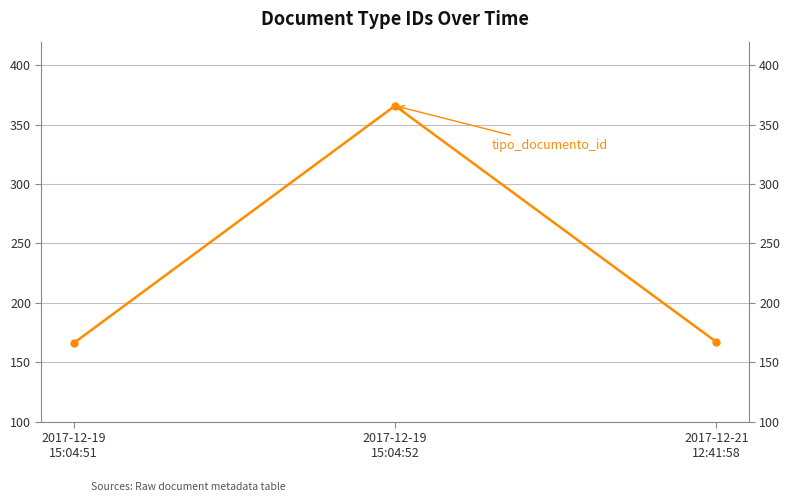

Where does the data first go above 167?

2017-12-19
15:04:52